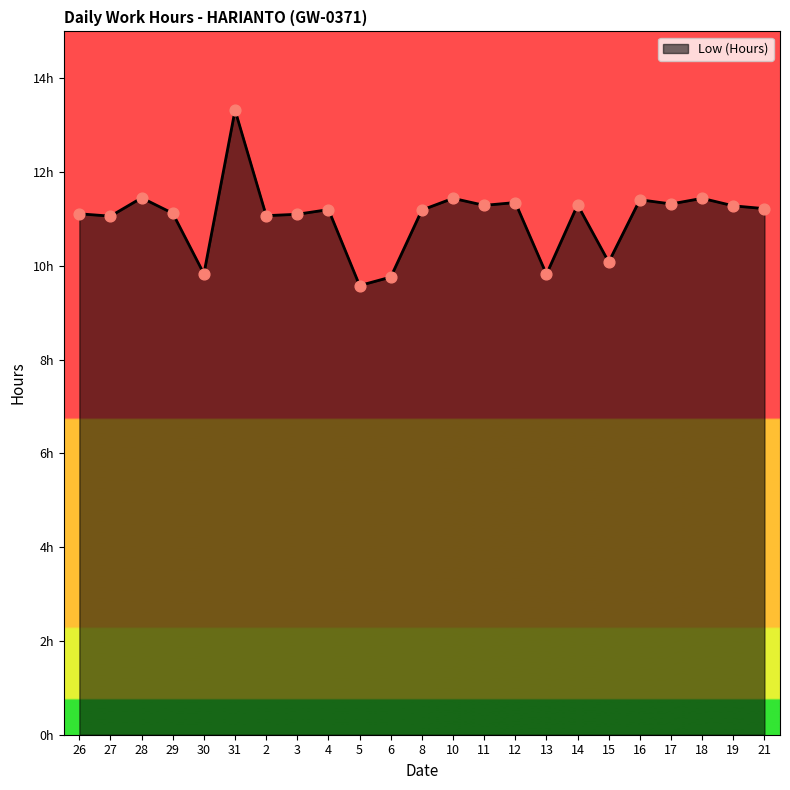

What is the ratio of the value at 27 to the value at 6?

1.1